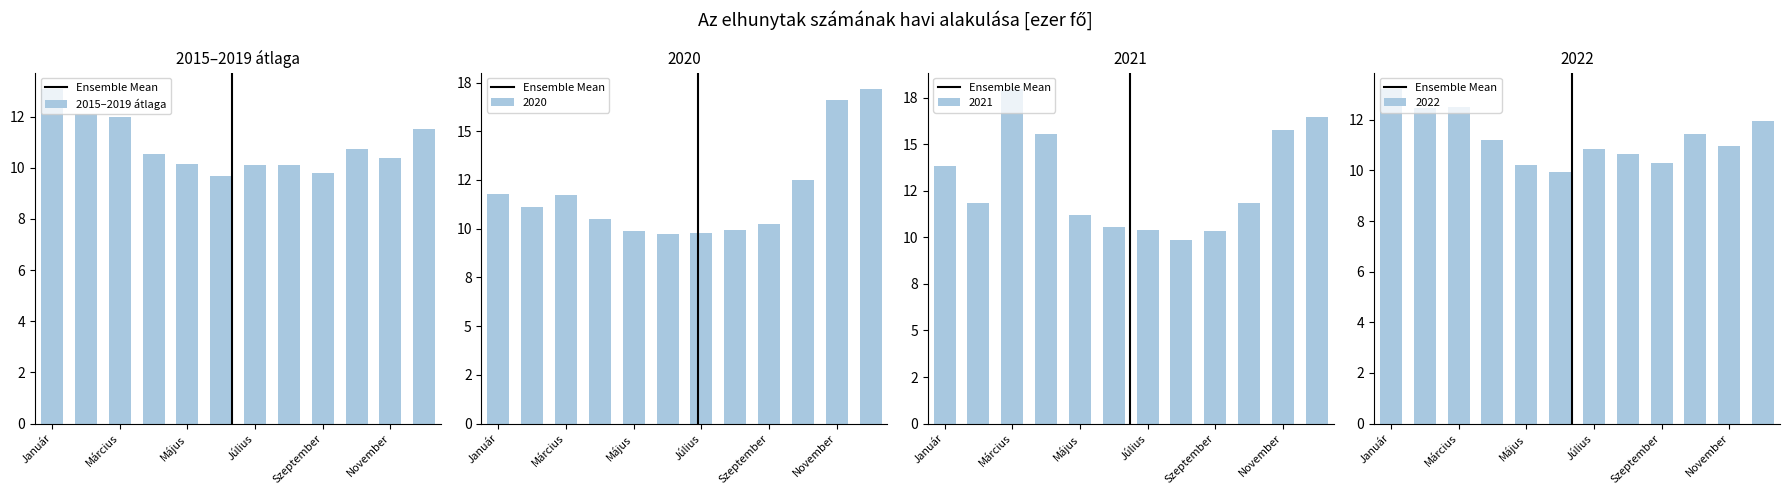

At how many categories does at least one series exceed 17?

2